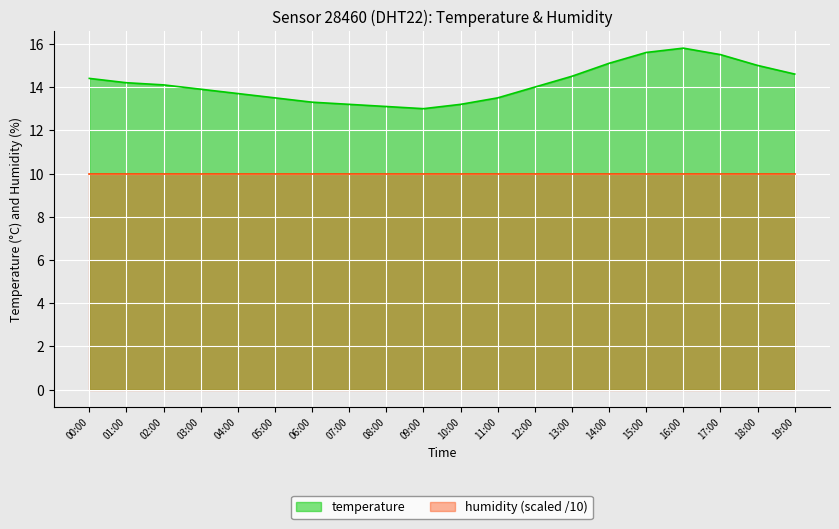

How many points are higher than both their immediate neighbors (excluding endpoints)?

1